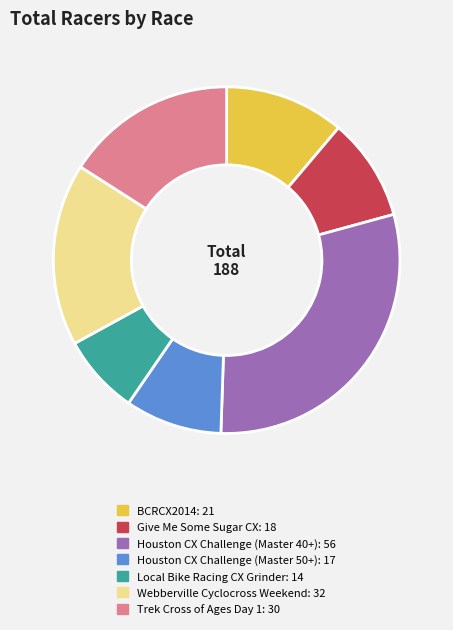

Is the sum of Houston CX Challenge (Master 50+) and Houston CX Challenge (Master 40+) greater than half?

No